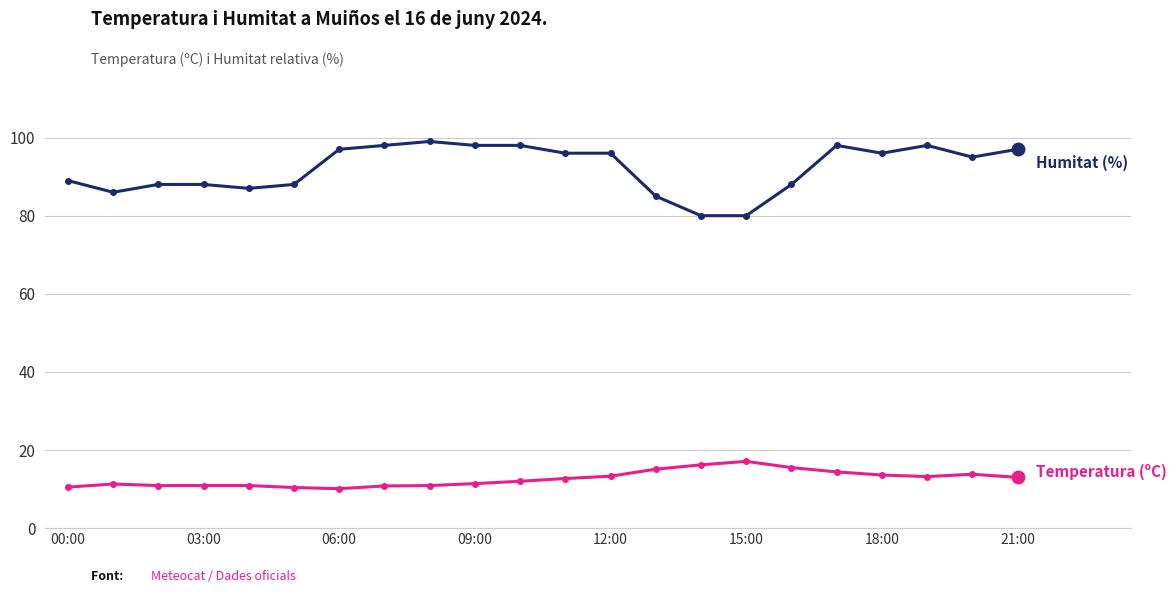

What is the maximum value shown in the chart?

99.0